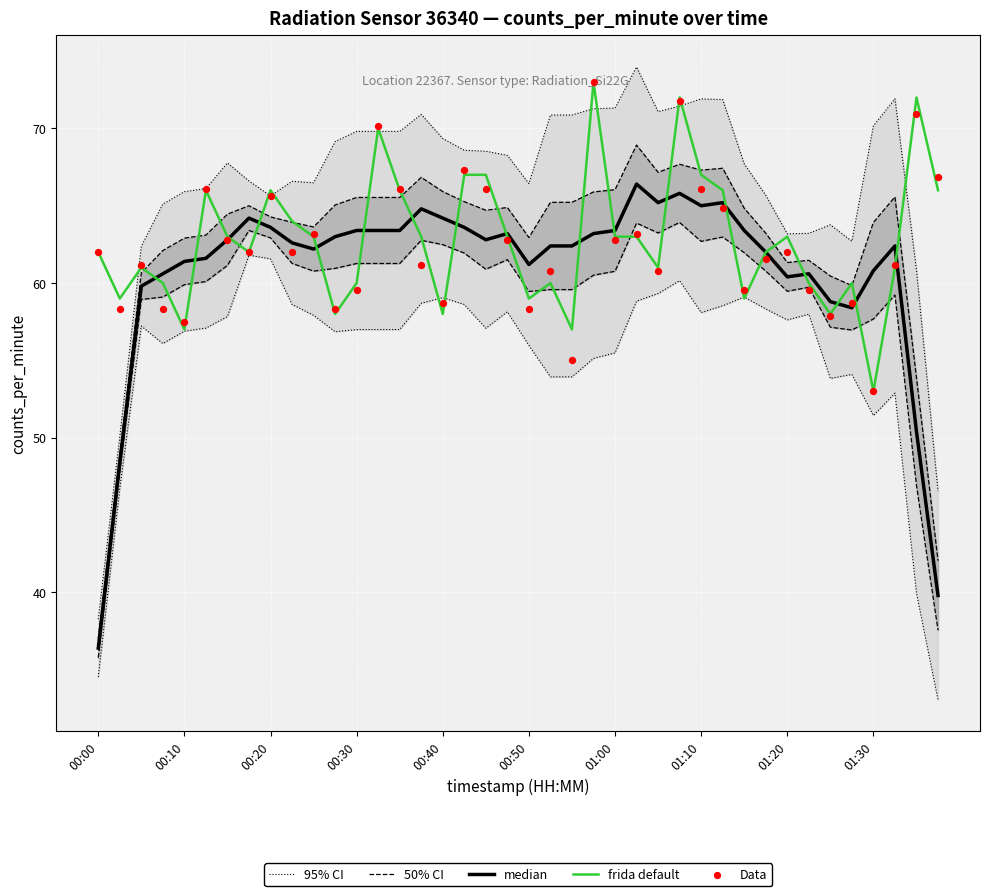

Which series has the largest total across all categories?

frida default